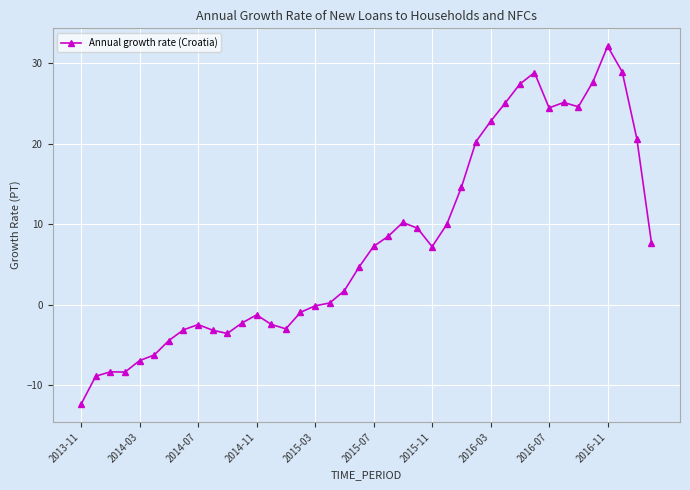

What is the average value?

7.8